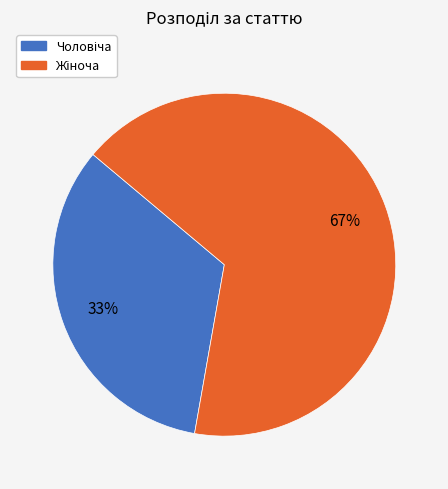

To the nearest percent, what is the average slice percentage?

50%